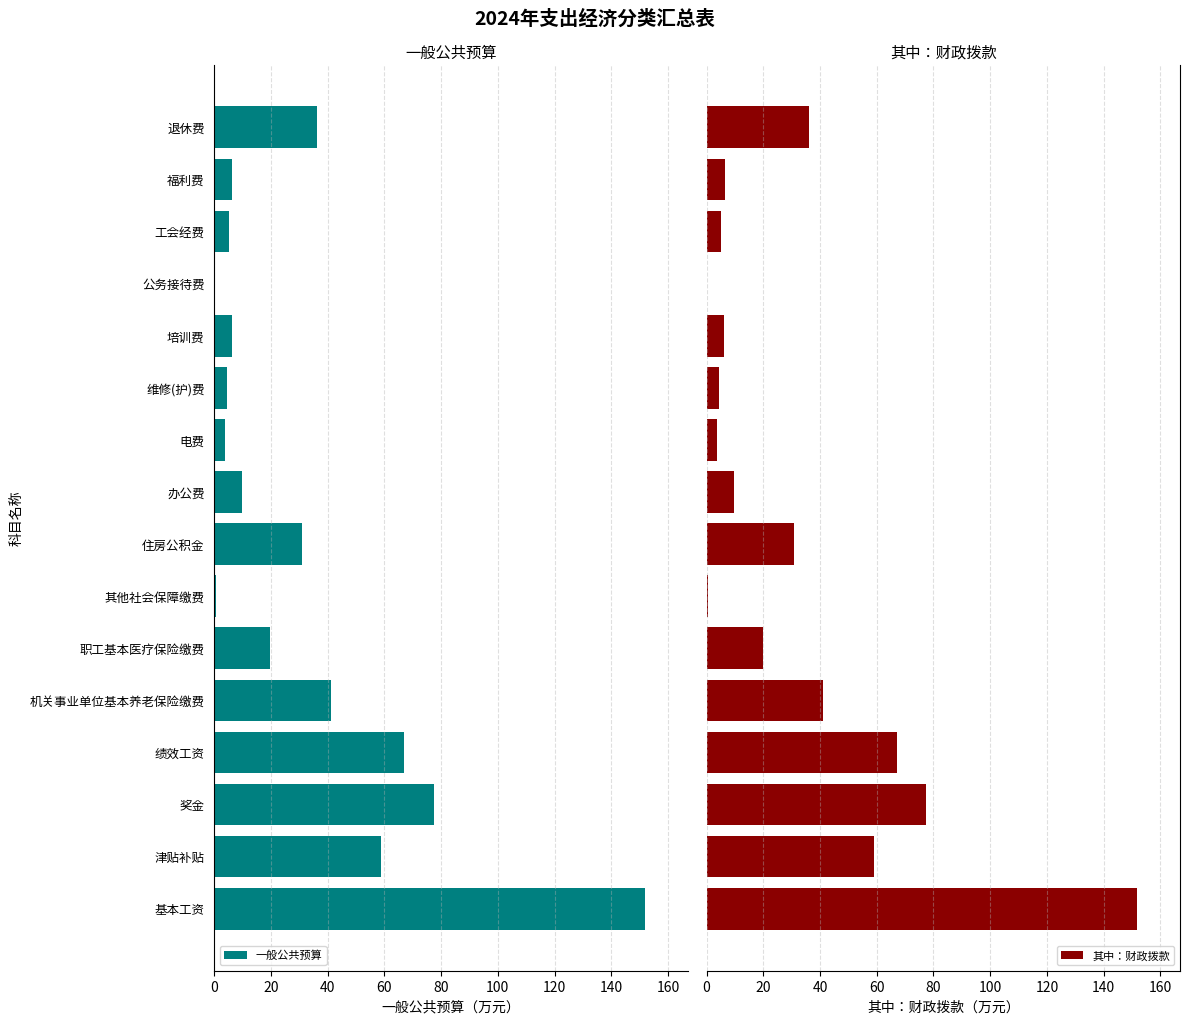

The value of 一般公共预算 at 基本工资 is 151.8. True or false?

True